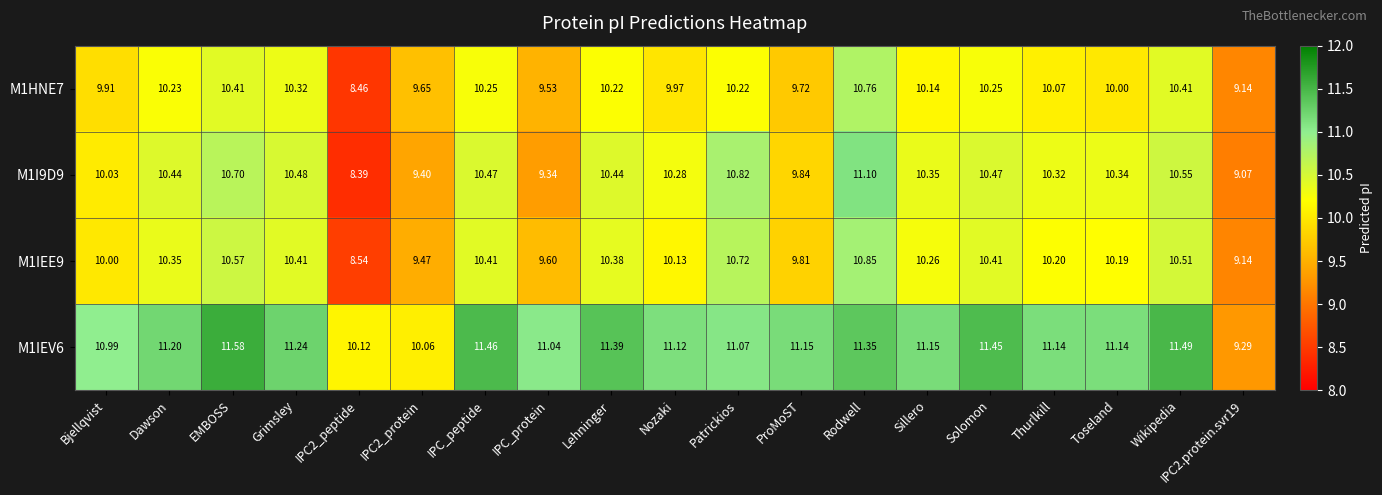

At which category does the chart reach its peak across all series?

EMBOSS